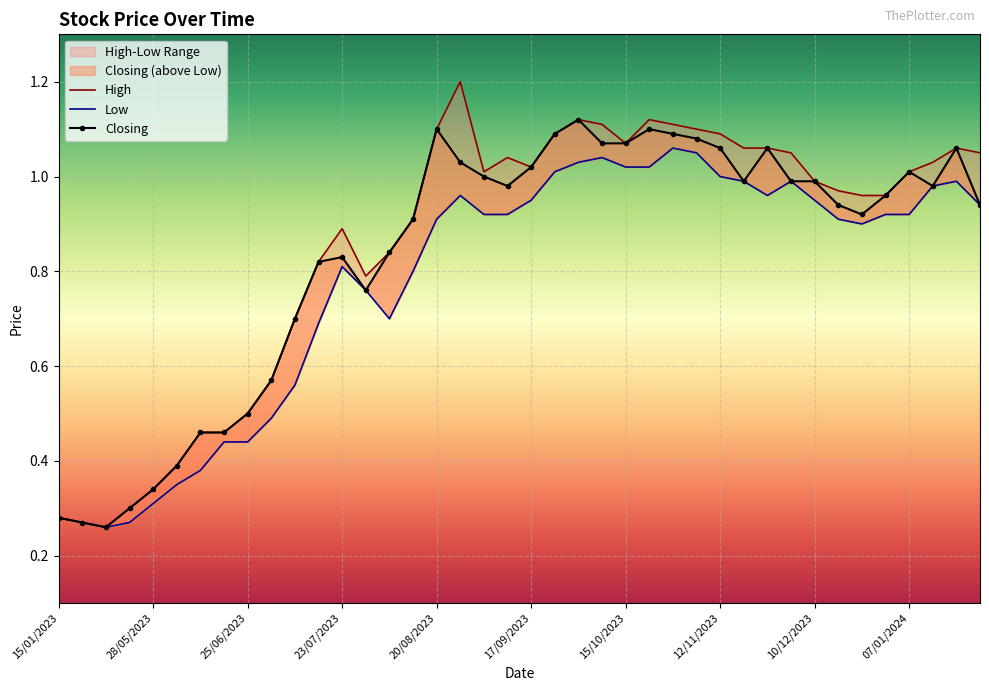

Is it true that High equals 0.3 at 15/01/2023?

True